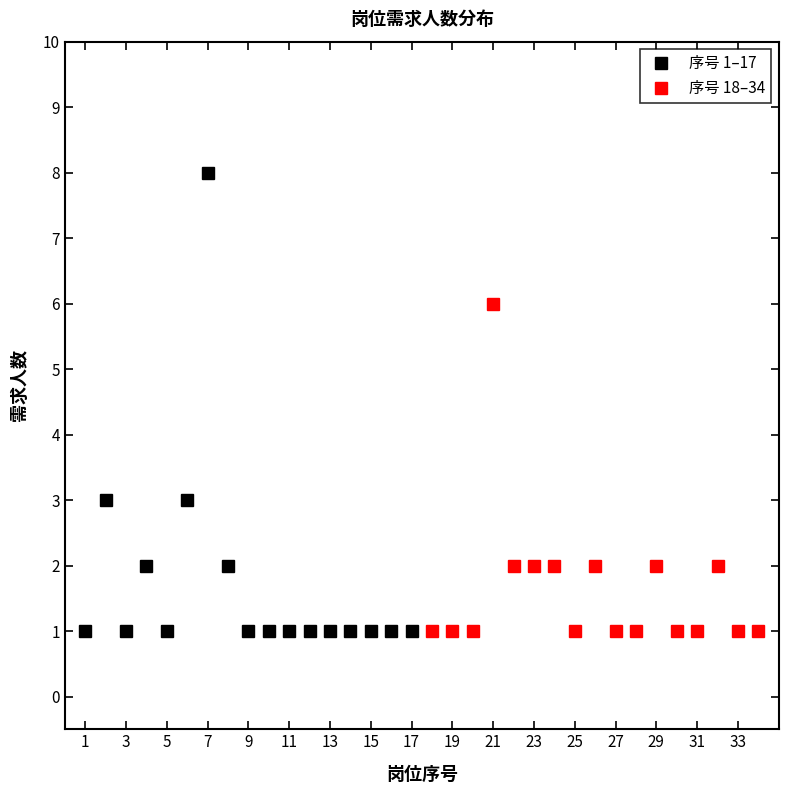

What is the average value of the 序号 18–34 series?

2